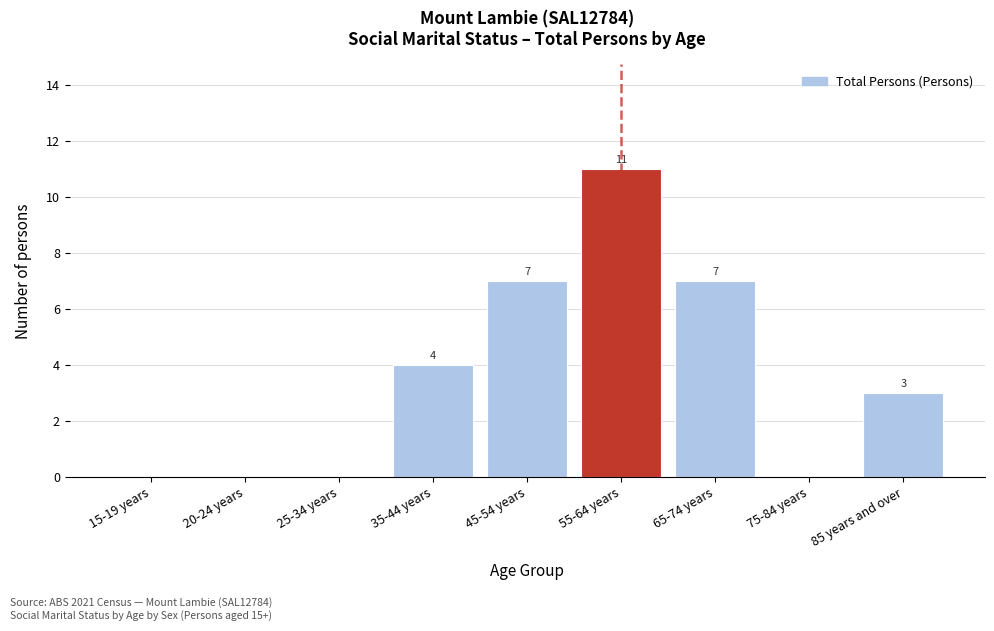

Reading left to right, transcribe all the data shown in this chart.

15-19 years=0	20-24 years=0	25-34 years=0	35-44 years=4	45-54 years=7	55-64 years=11	65-74 years=7	75-84 years=0	85 years and over=3